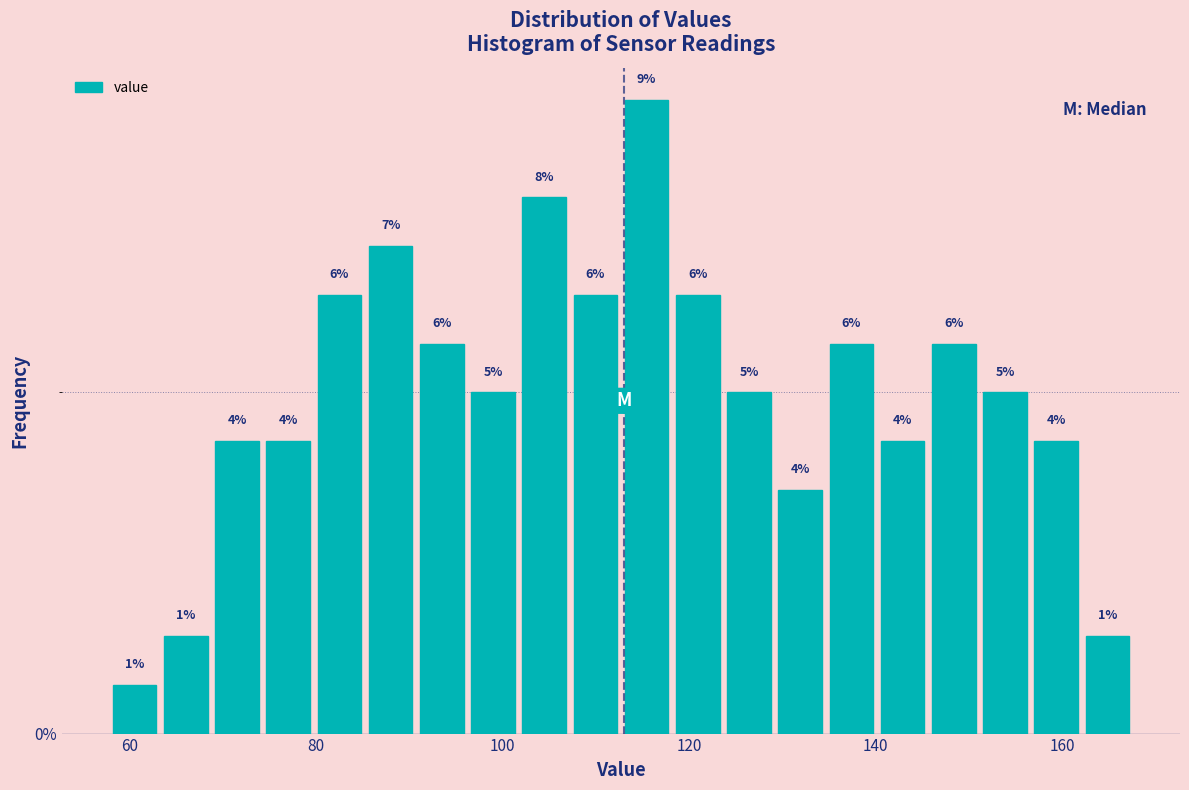

Read against the x-axis, roughly where is the centre of the tallest bar?

116